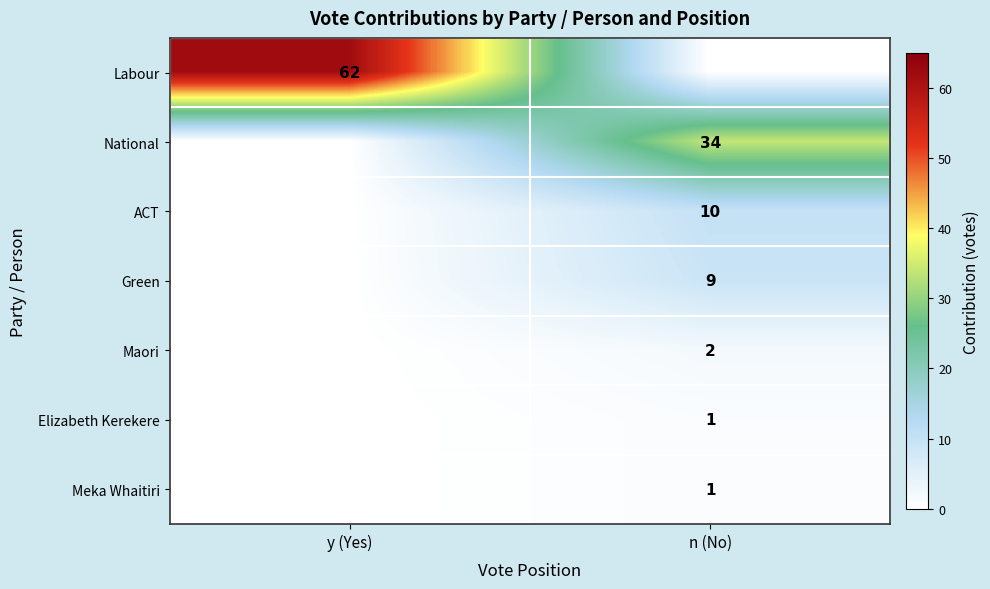

The Green series shows 13 at n (No). True or false?

False